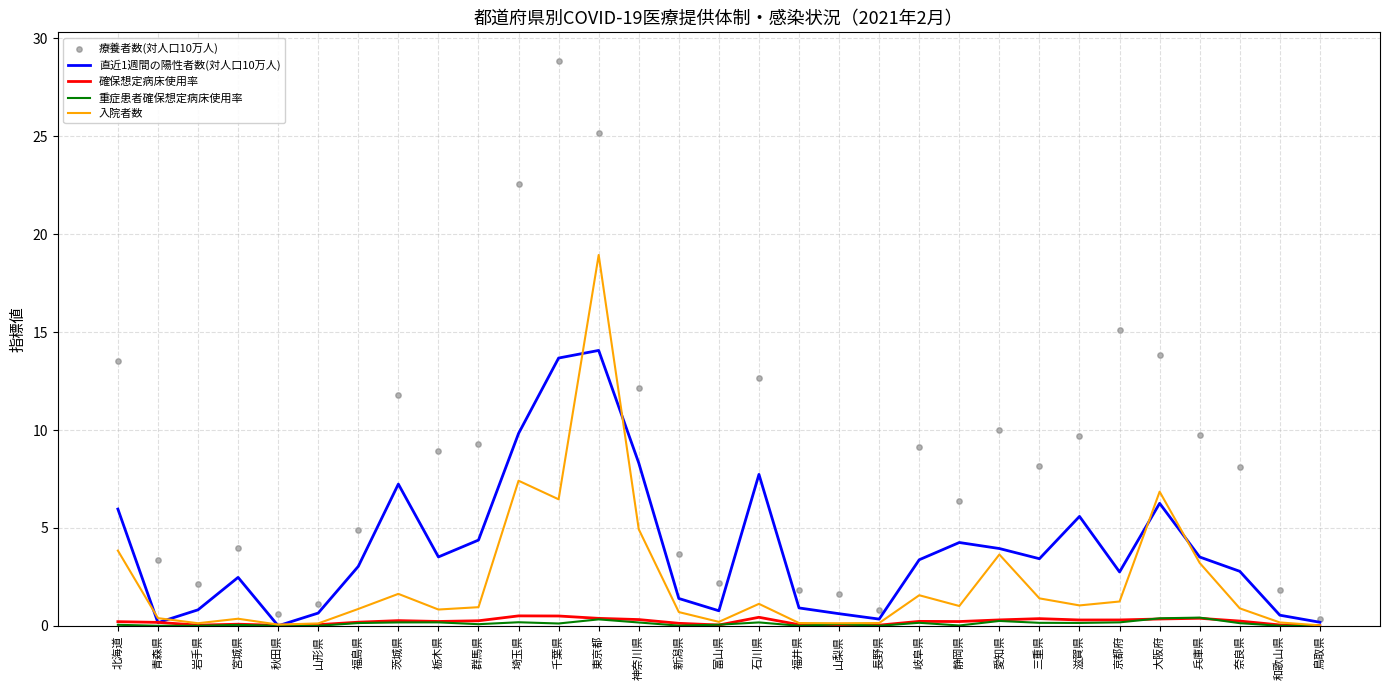

At how many categories does at least one series exceed 22?

3